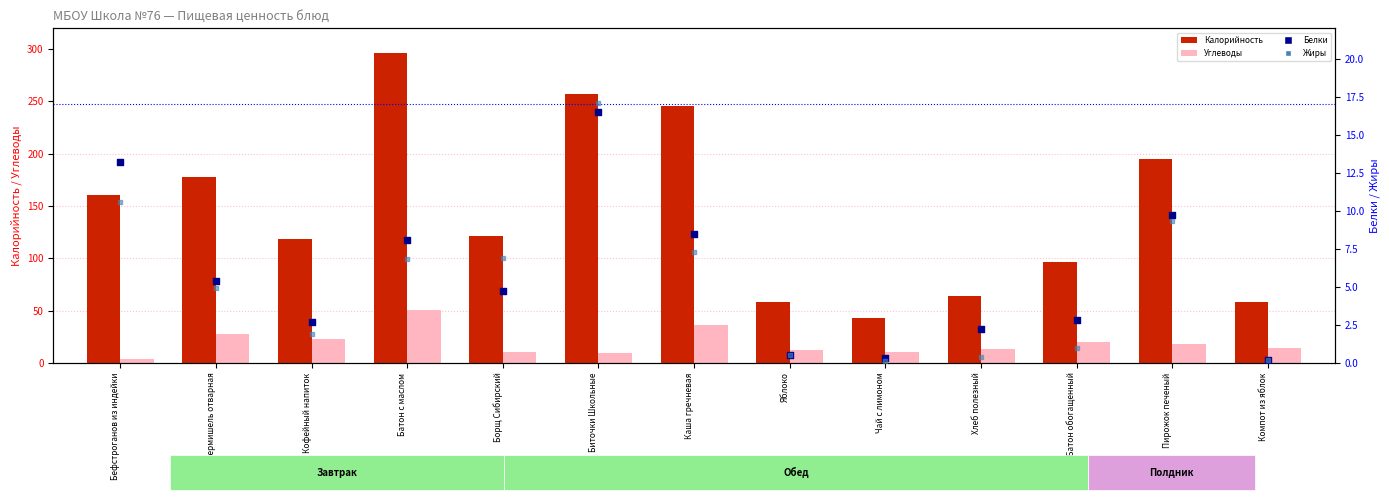

Which series reaches the maximum Y coordinate?

Калорийность